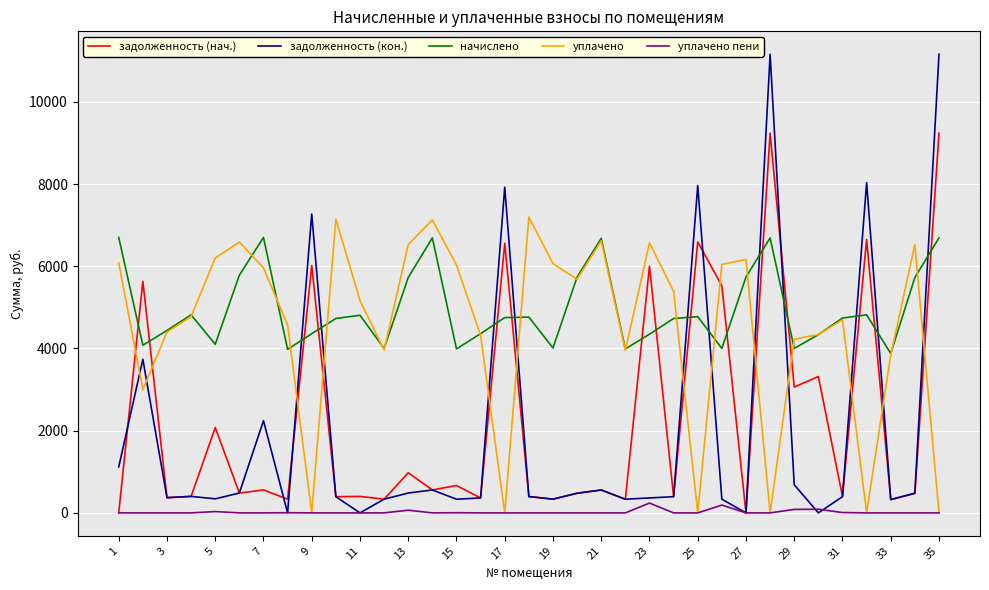

What is the sum of all начислено values?

173690.3